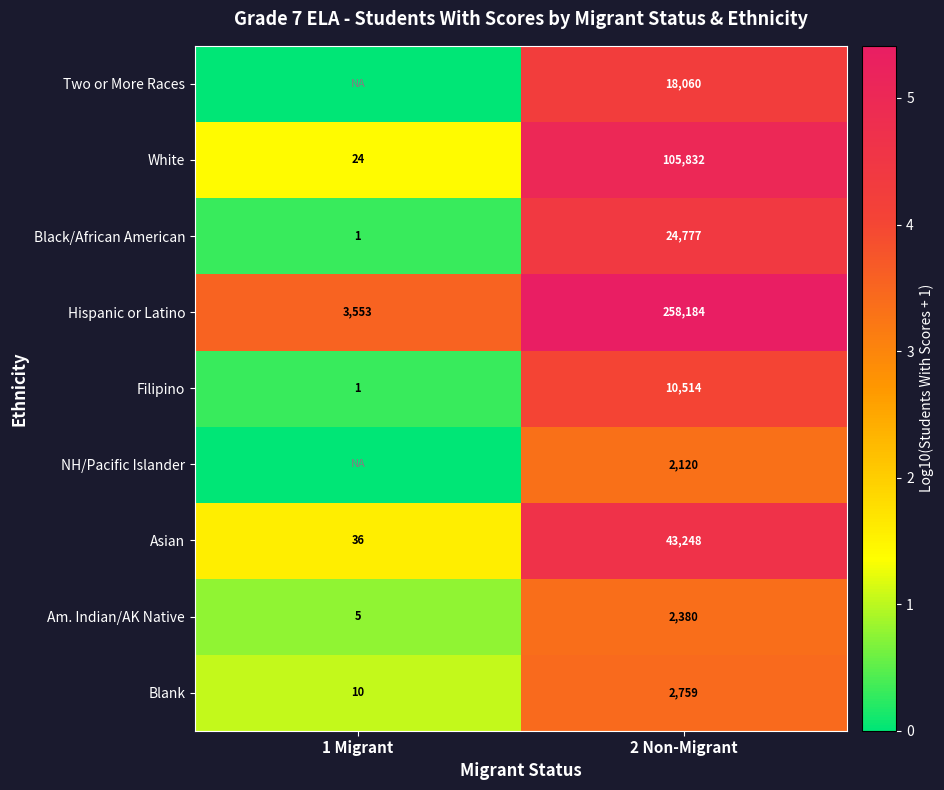

Which label corresponds to the largest value in the chart?

2 Non-Migrant